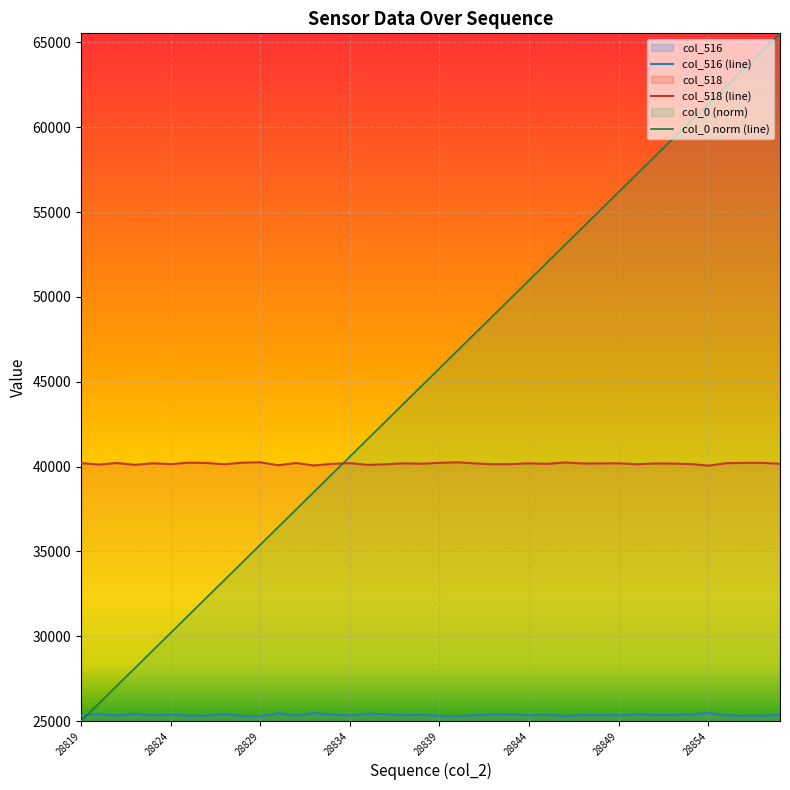

What is the sum of all col_0 norm (line) values?

1810693.3